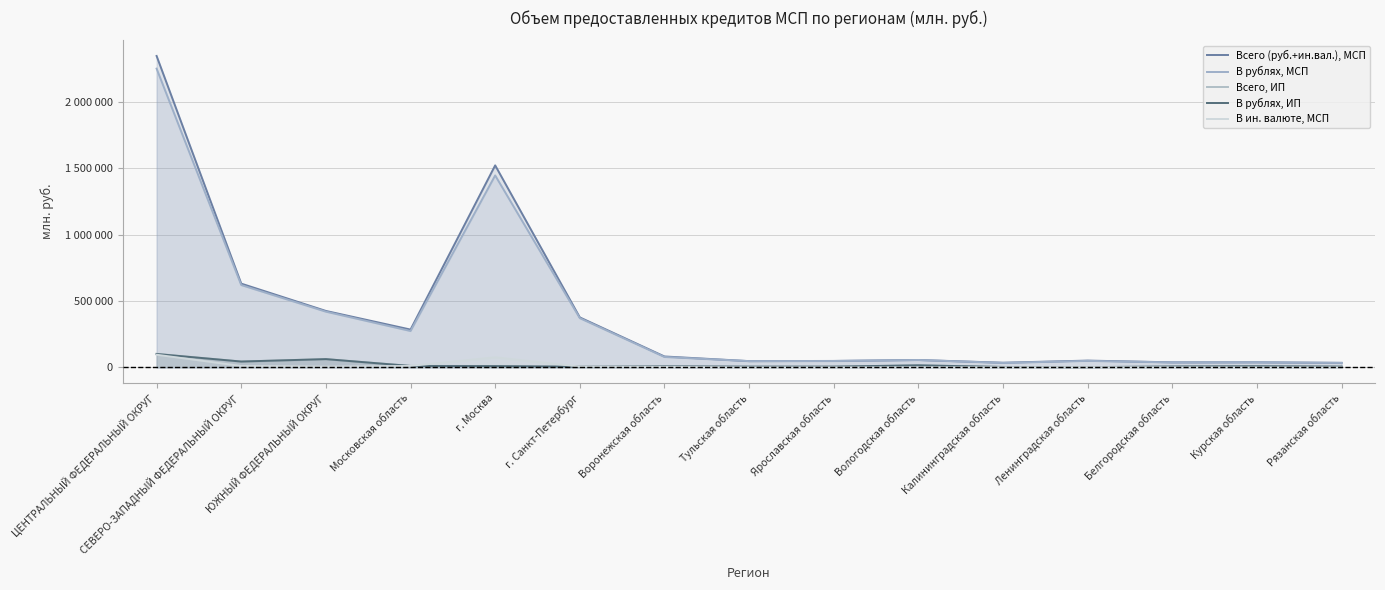

True or false: Всего, ИП and В рублях, ИП cross at least once.

False